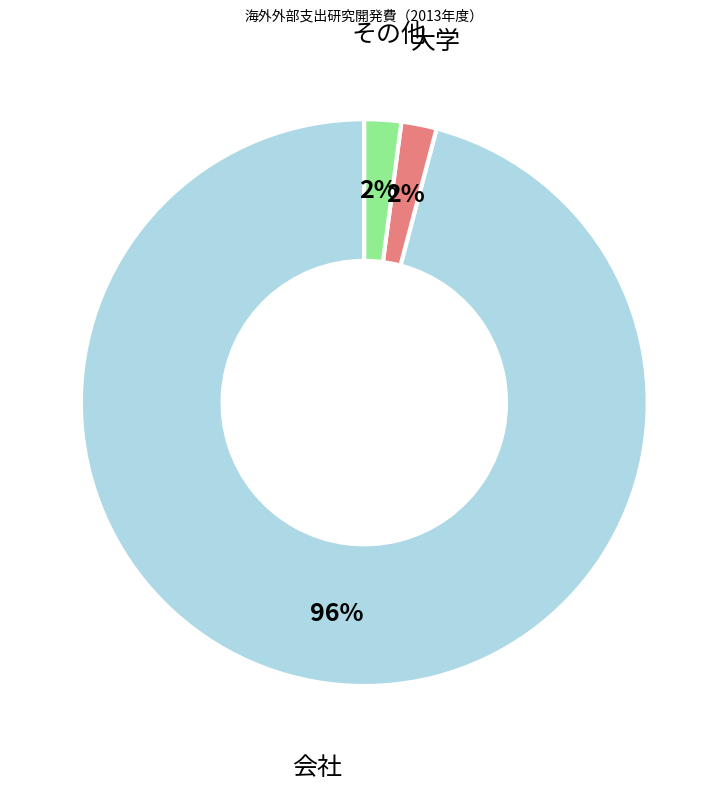

Which slice represents more than half of the pie?

会社